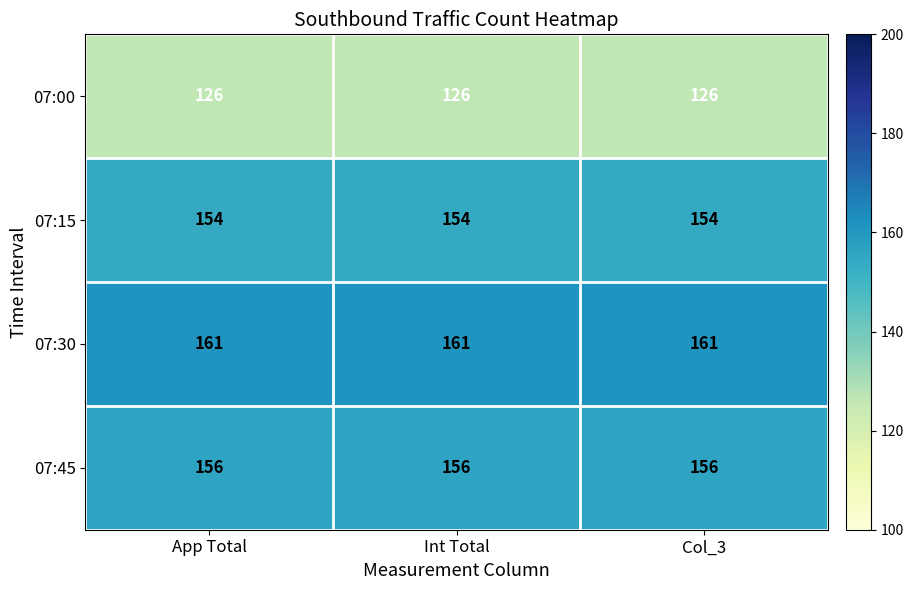

What is the greatest value displayed?

161